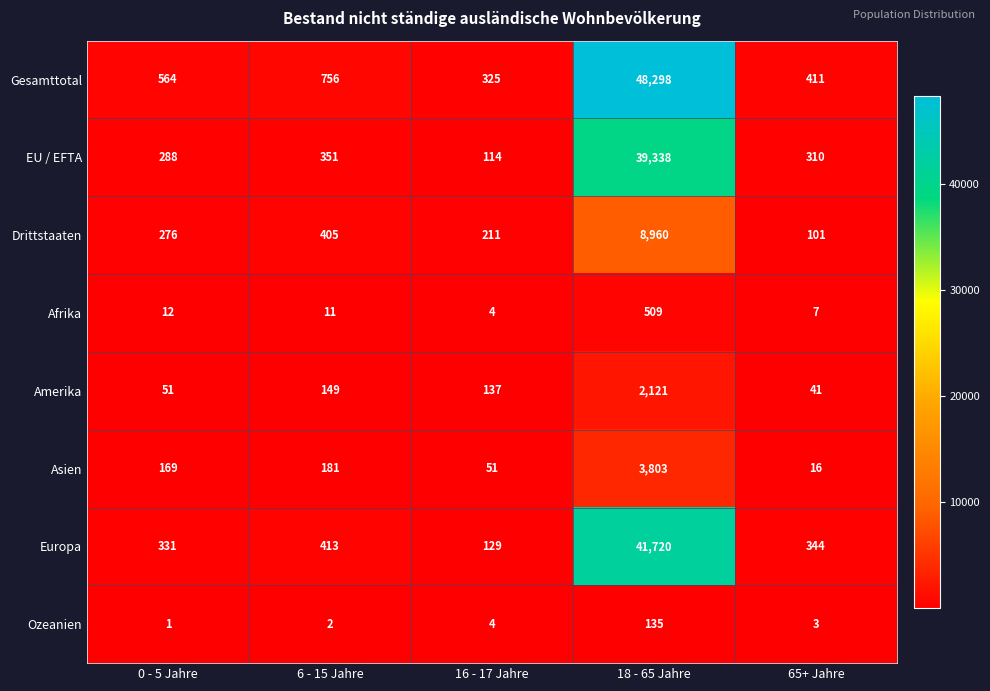

Rank the categories by Drittstaaten value from lowest to highest.

65+ Jahre, 16 - 17 Jahre, 0 - 5 Jahre, 6 - 15 Jahre, 18 - 65 Jahre